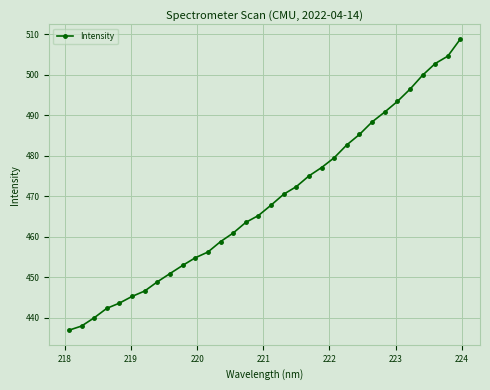

What is the difference between the maximum and minimum values?

71.9